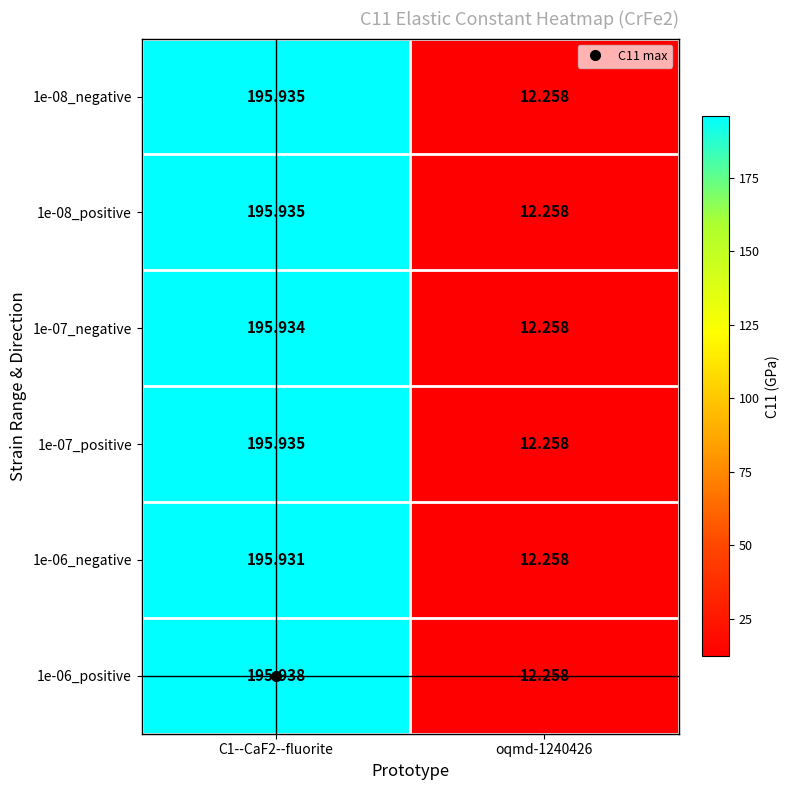

Which series changed the most between C1--CaF2--fluorite and oqmd-1240426?

1e-06_positive